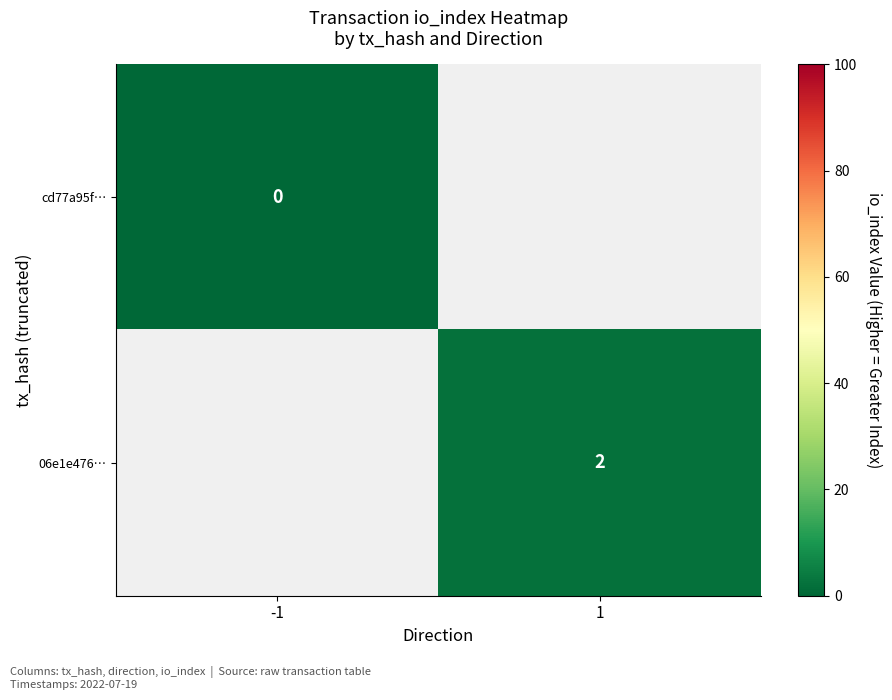

Count the number of categories in the chart.

2